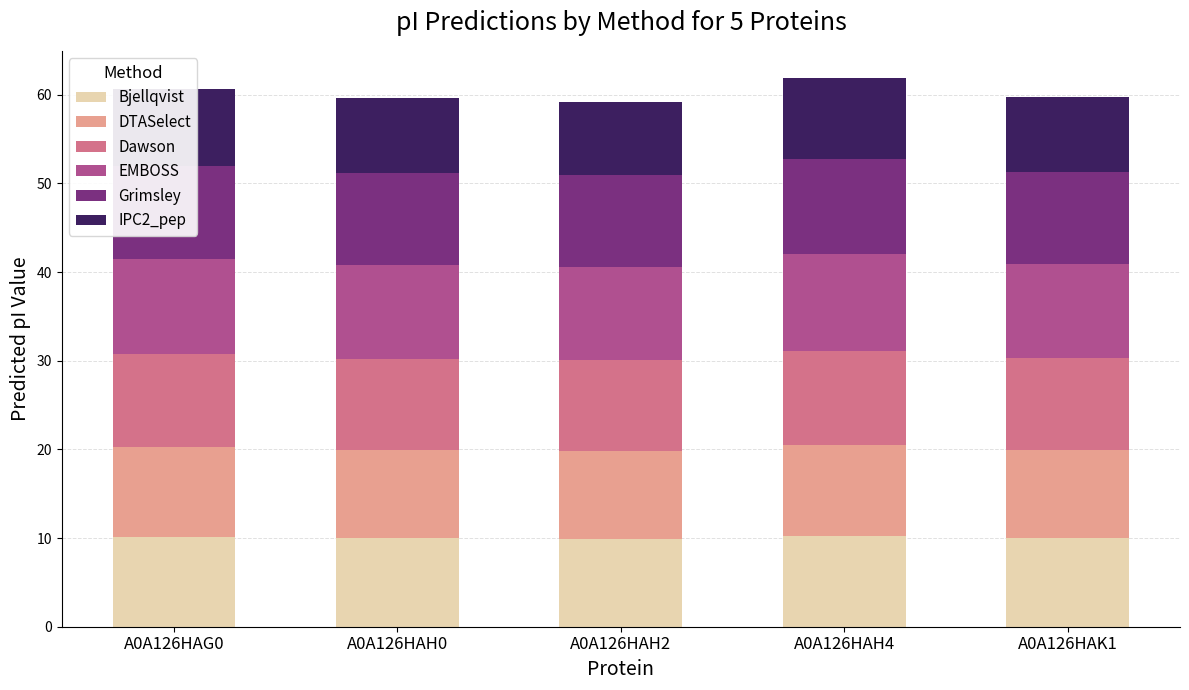

What is the minimum value for Bjellqvist?

9.9